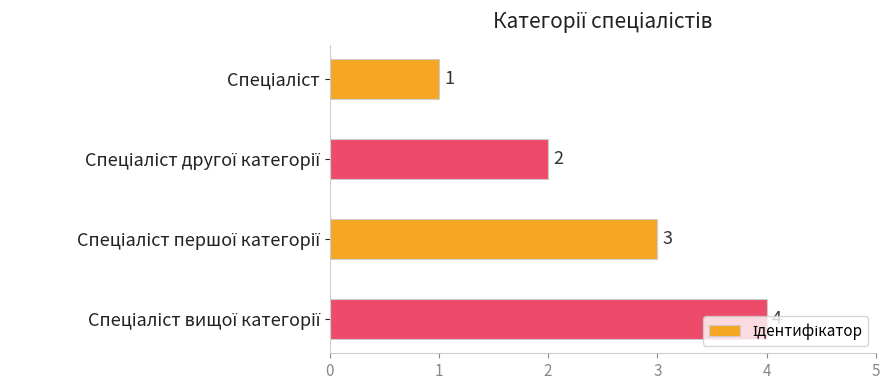

What is the smallest value displayed?

1